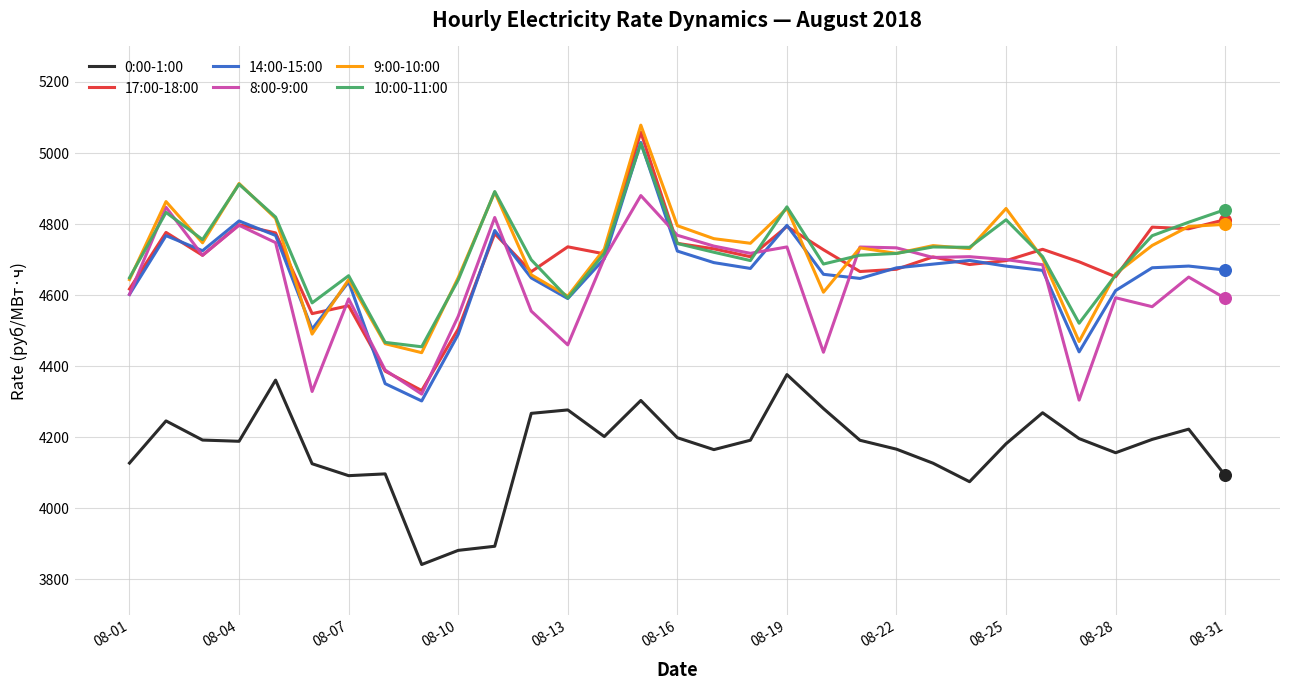

What is the lowest value of the 14:00-15:00 series?

4302.4